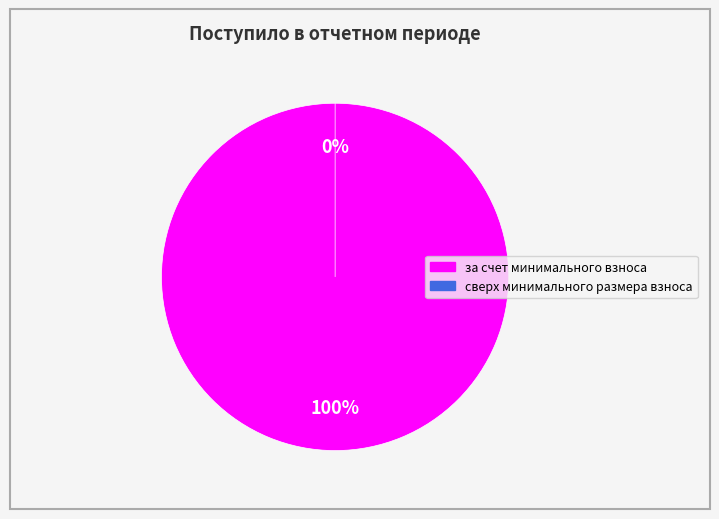

Combined, what portion of the pie is сверх минимального размера взноса and за счет минимального взноса?

100.0%